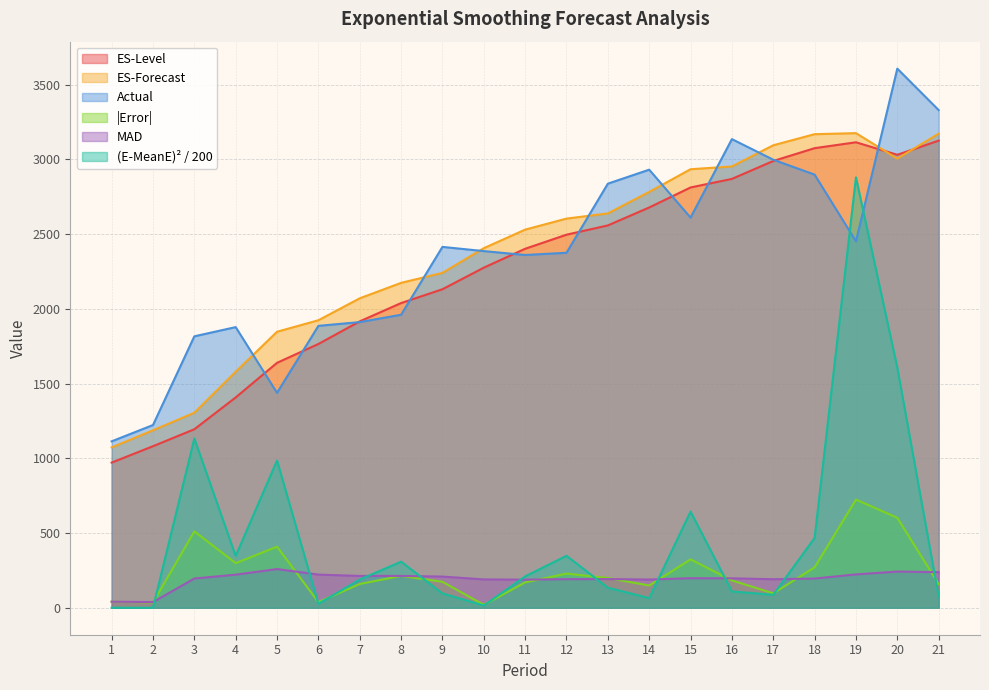

Which series has the widest spread of values?

(E-MeanE)² / 200